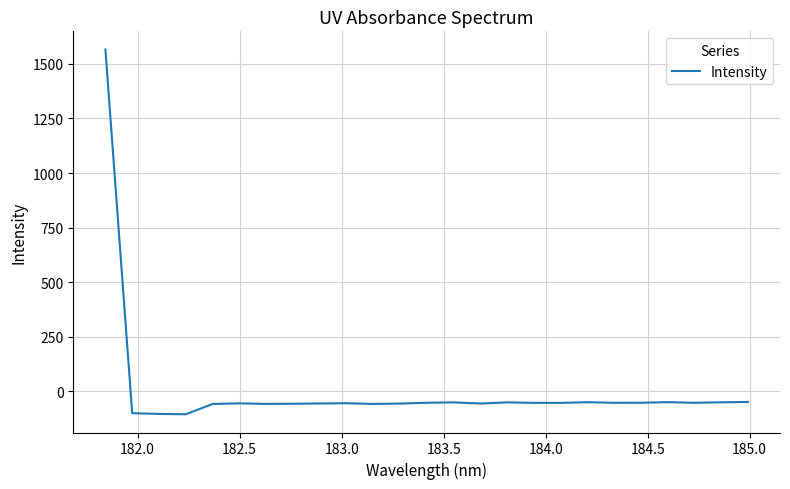

How many positive values are there?

1